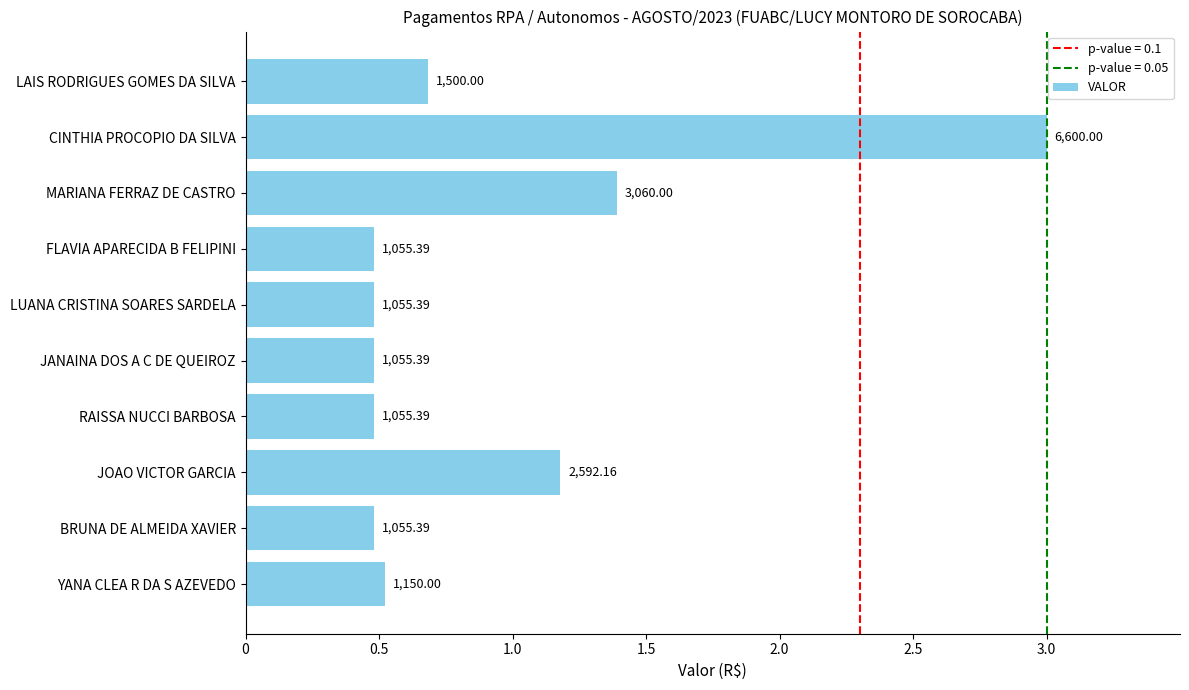

Are the bars horizontal?

Yes